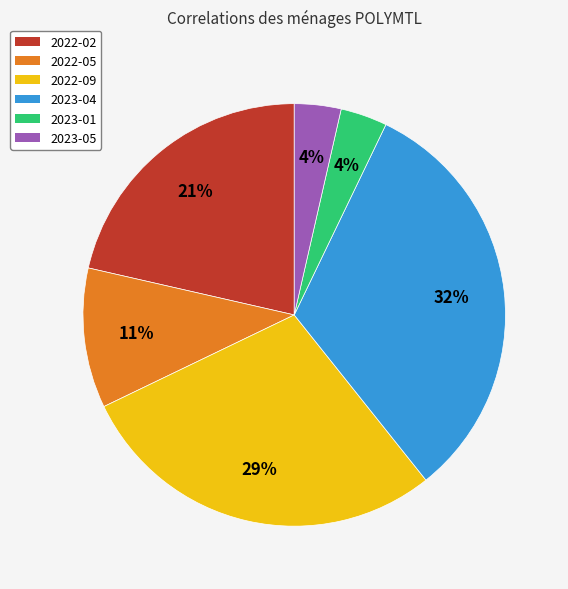

Between 2023-05 and 2022-02, which is larger?

2022-02